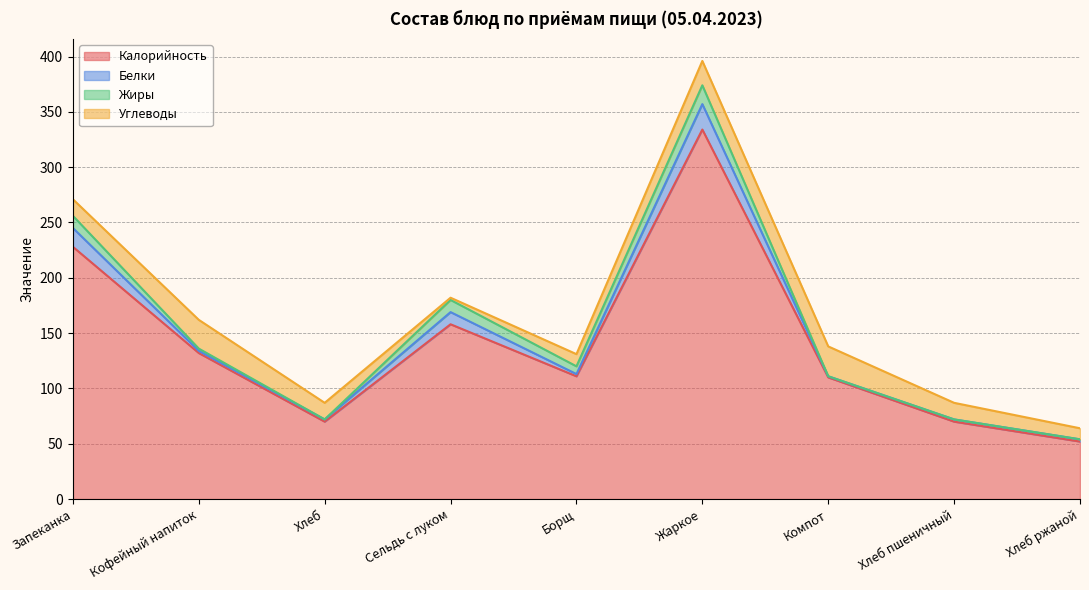

What is the average value of the Белки series?

7